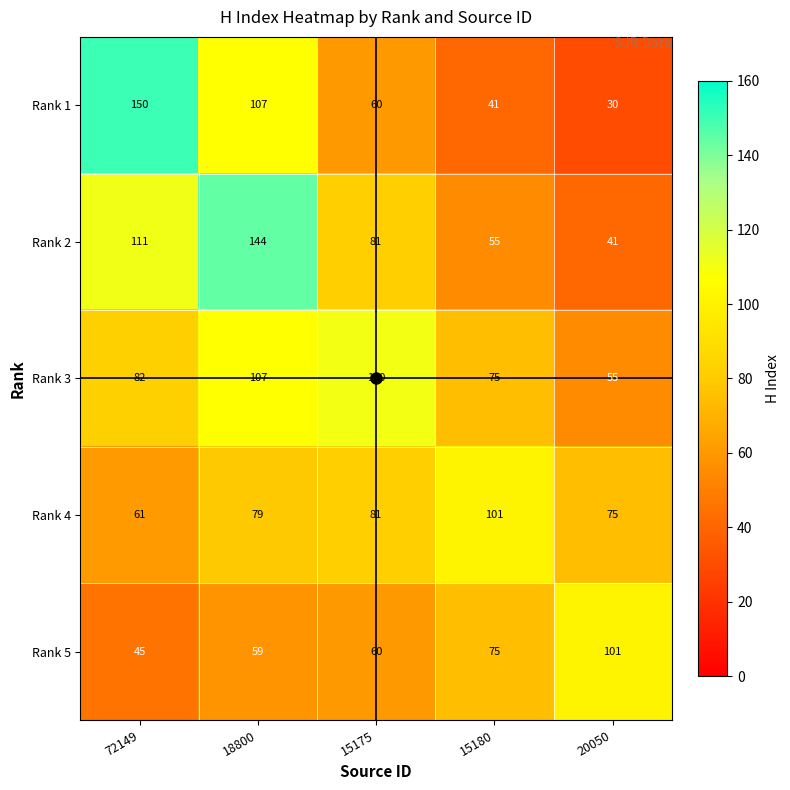

At how many categories does at least one series exceed 66?

5